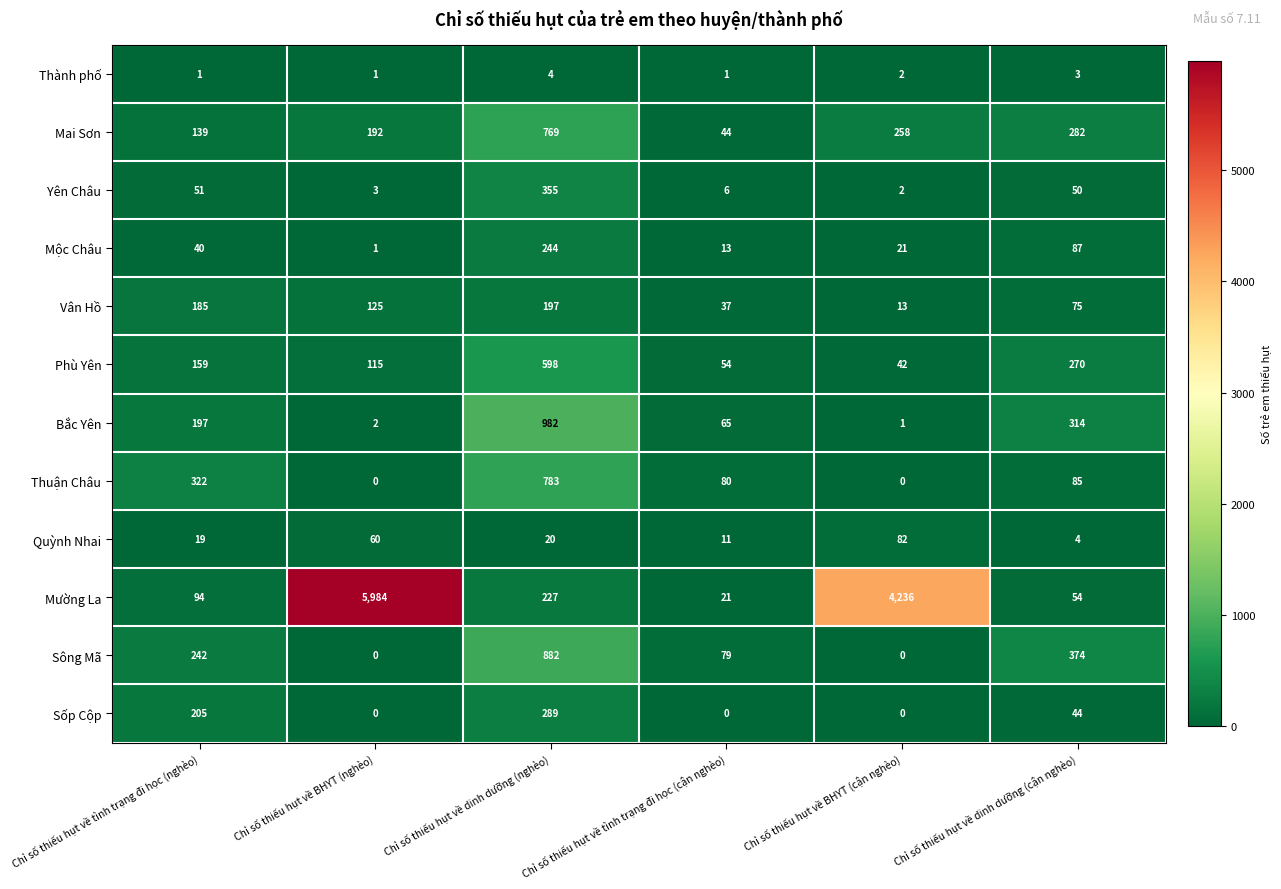

Where is Thuận Châu nearest to the value 391?

Chỉ số thiếu hụt về tình trạng đi học (nghèo)